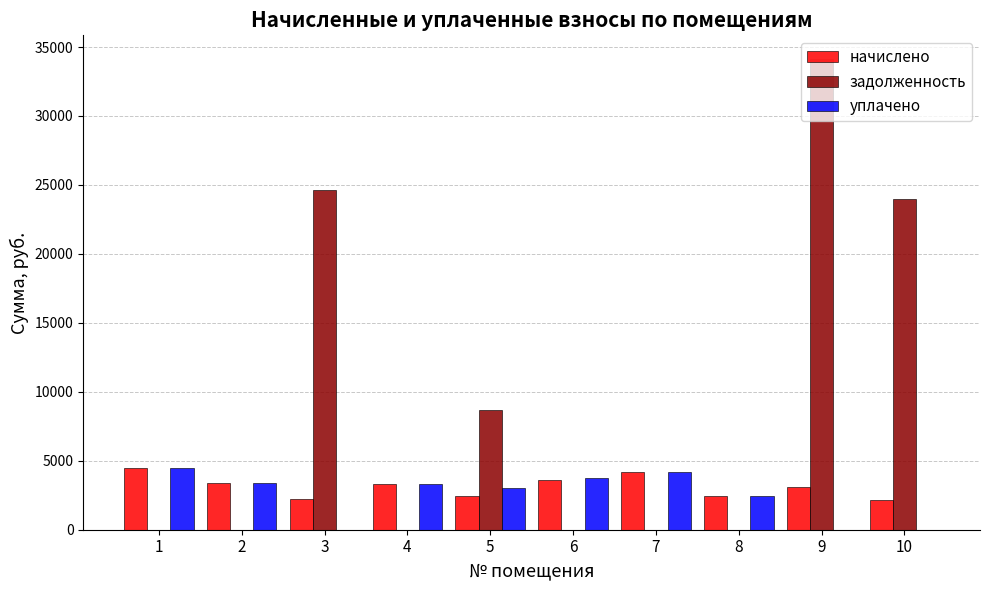

What is the sum of all начислено values?

31472.4